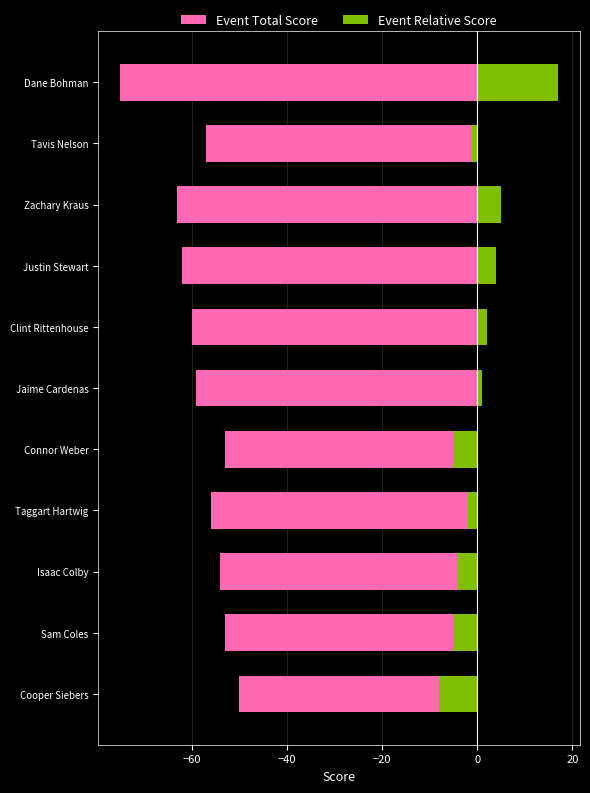

What is the sum of all Event Total Score values?

-642